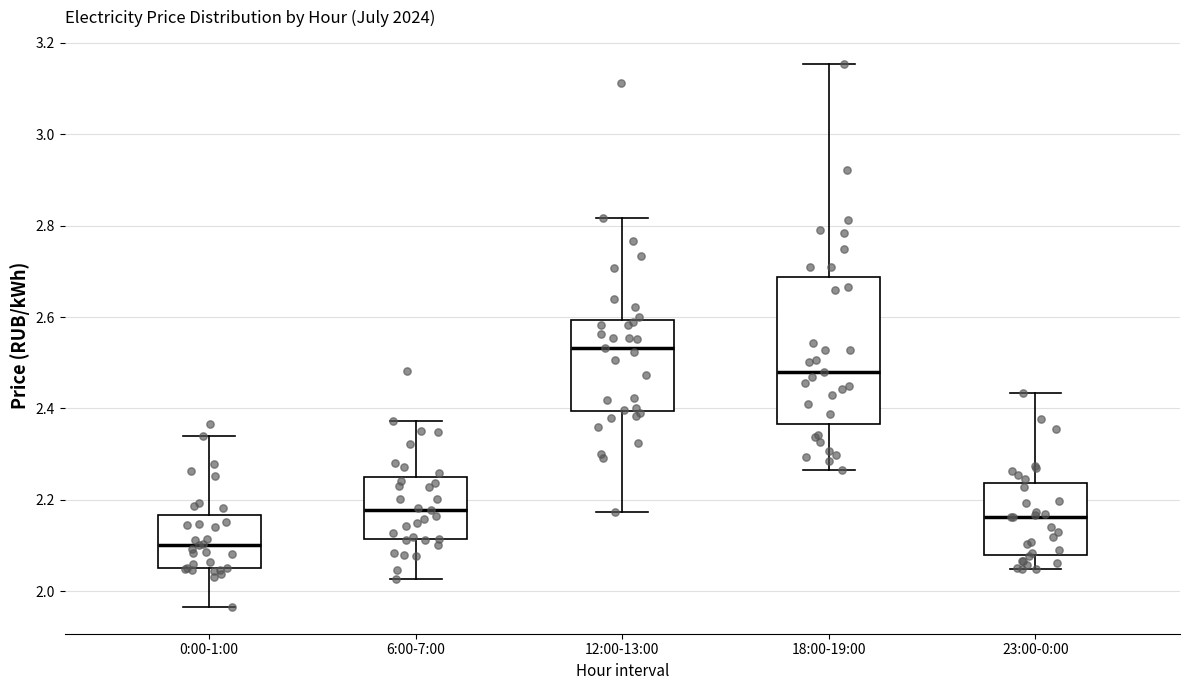

Comparing the boxes themselves (not the whiskers), which one is the tallest?

18:00-19:00